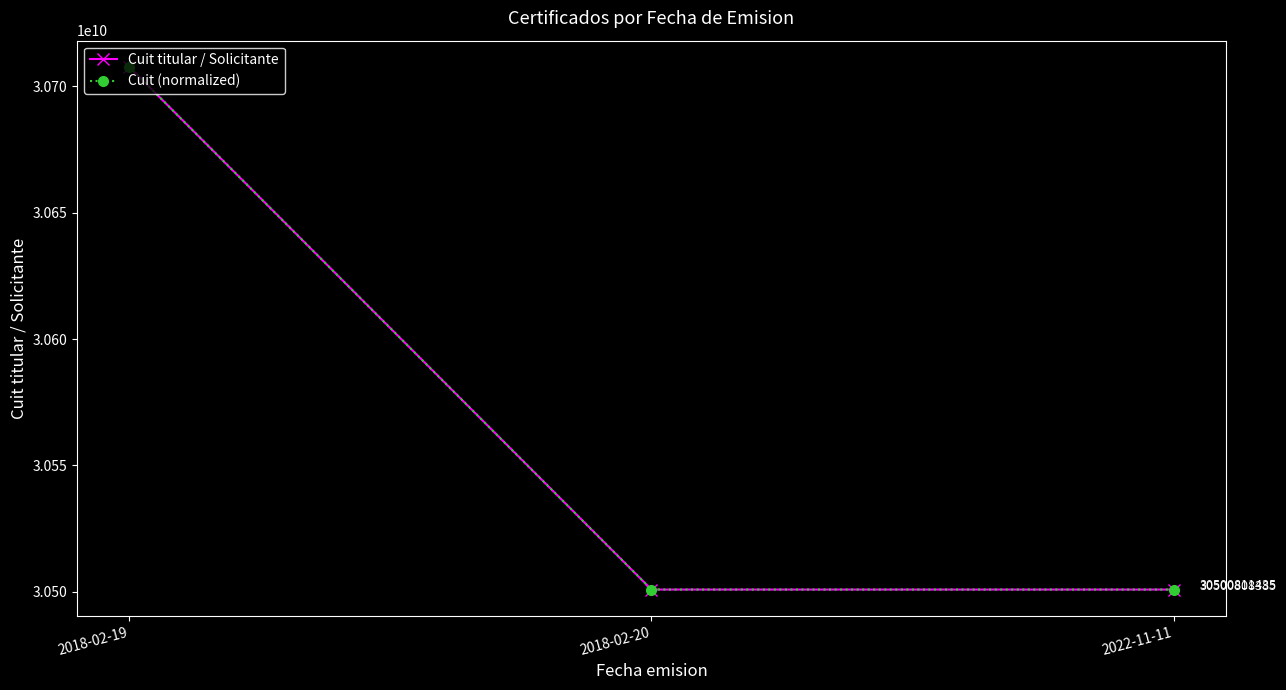

True or false: Cuit titular / Solicitante has a value of 30500811435.0 at 2018-02-20.

True